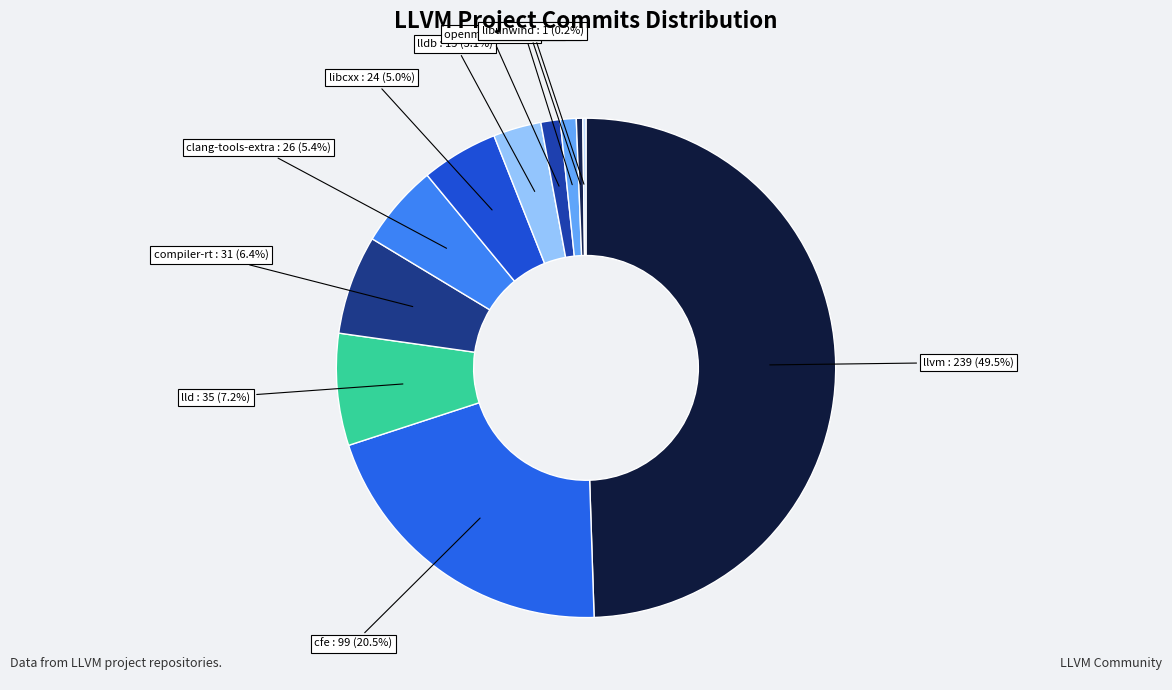

Is libcxx the majority of the pie?

No